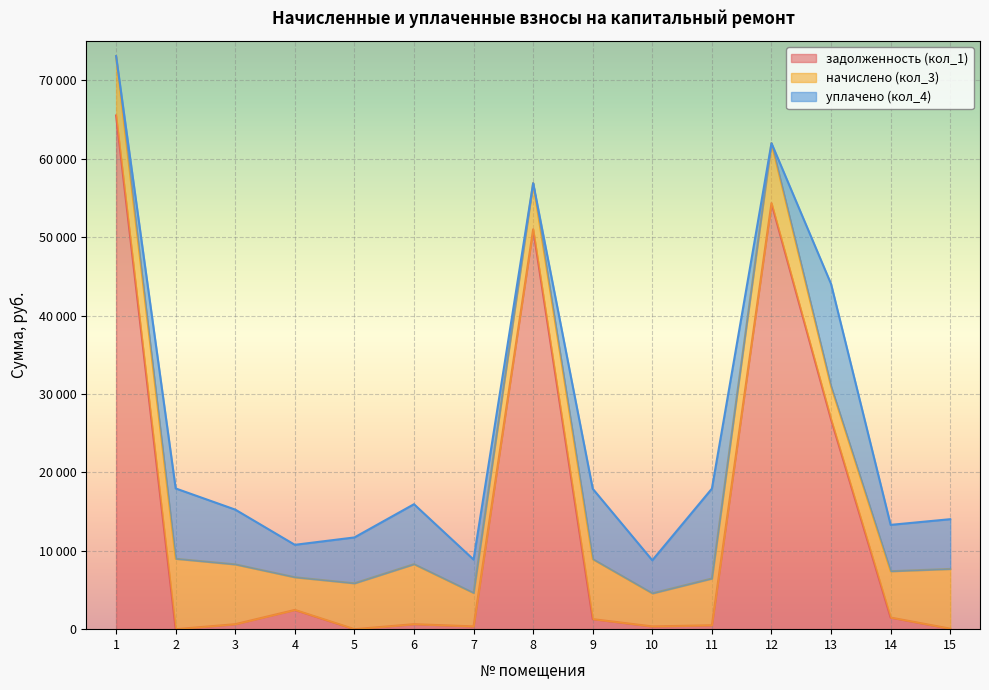

True or false: задолженность (кол_1) and уплачено (кол_4) intersect in this chart.

True